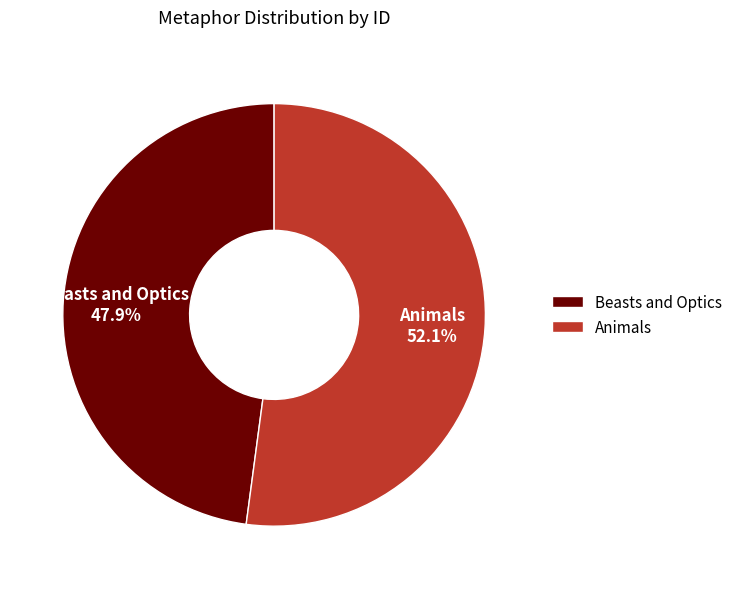

Does any single category account for the majority?

Yes